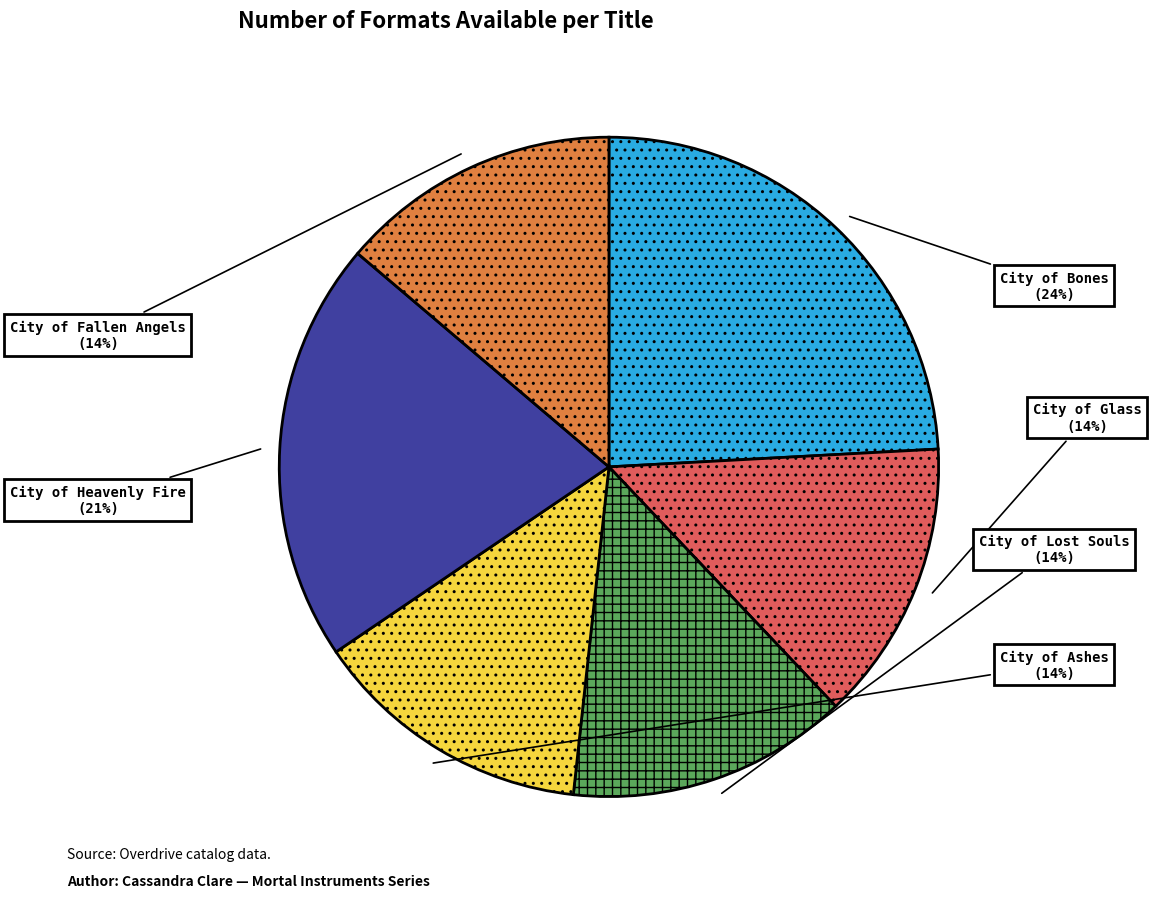

To the nearest percent, what percentage of the pie is City of Heavenly Fire?

21%